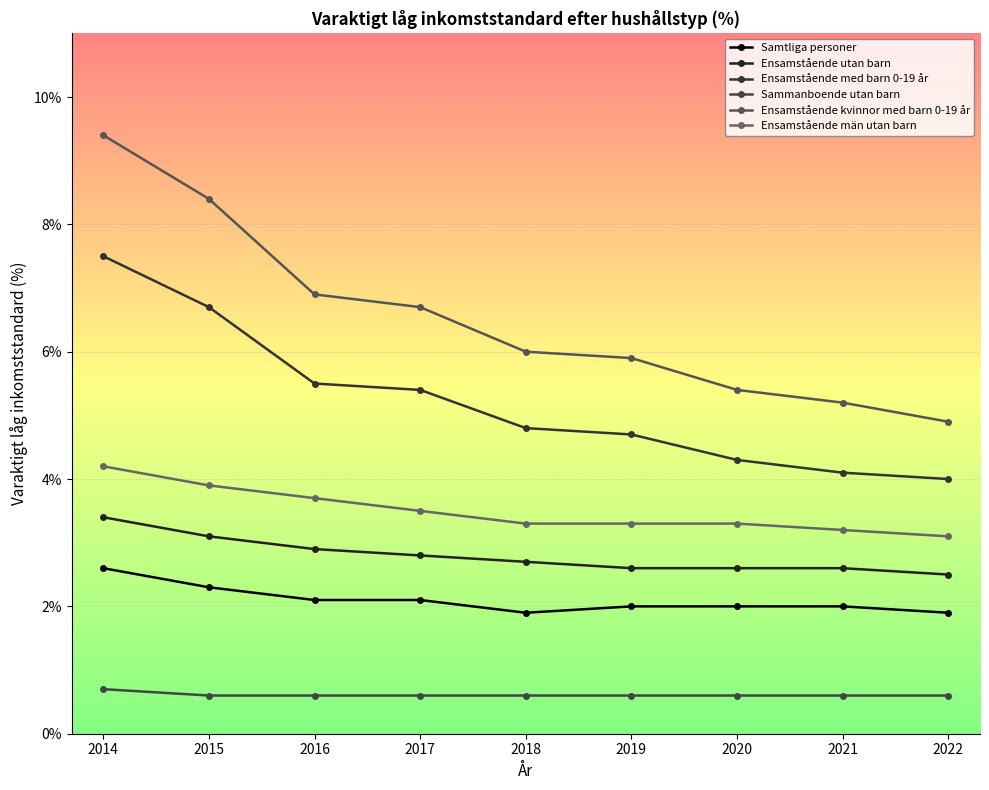

Which category has the highest value in the Samtliga personer series?

2014